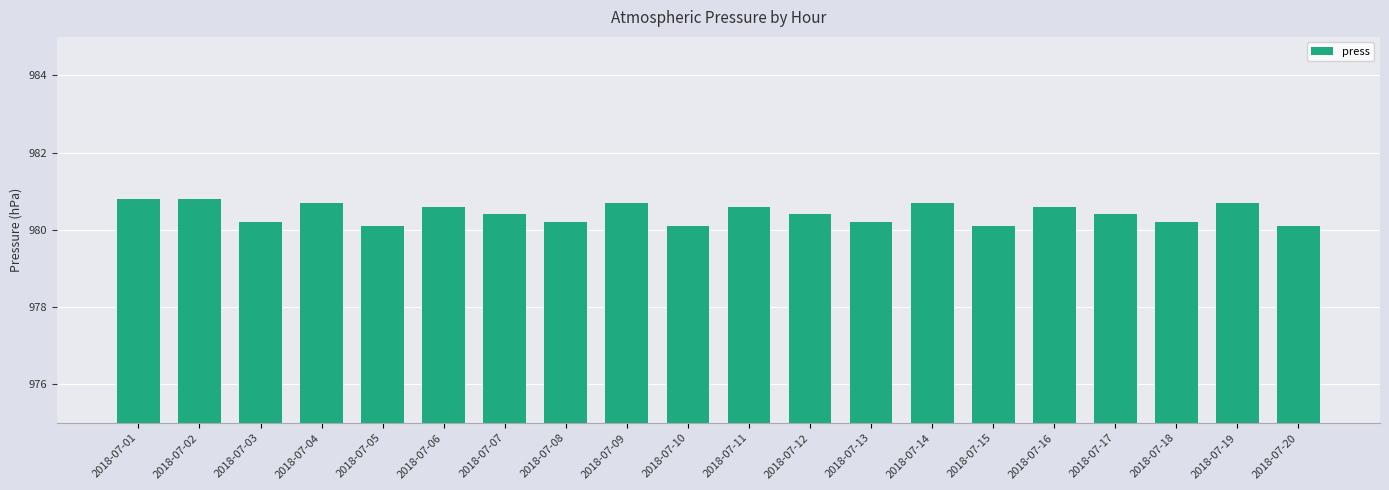

What is the difference between the values at 2018-07-17 and 2018-07-18?

0.2